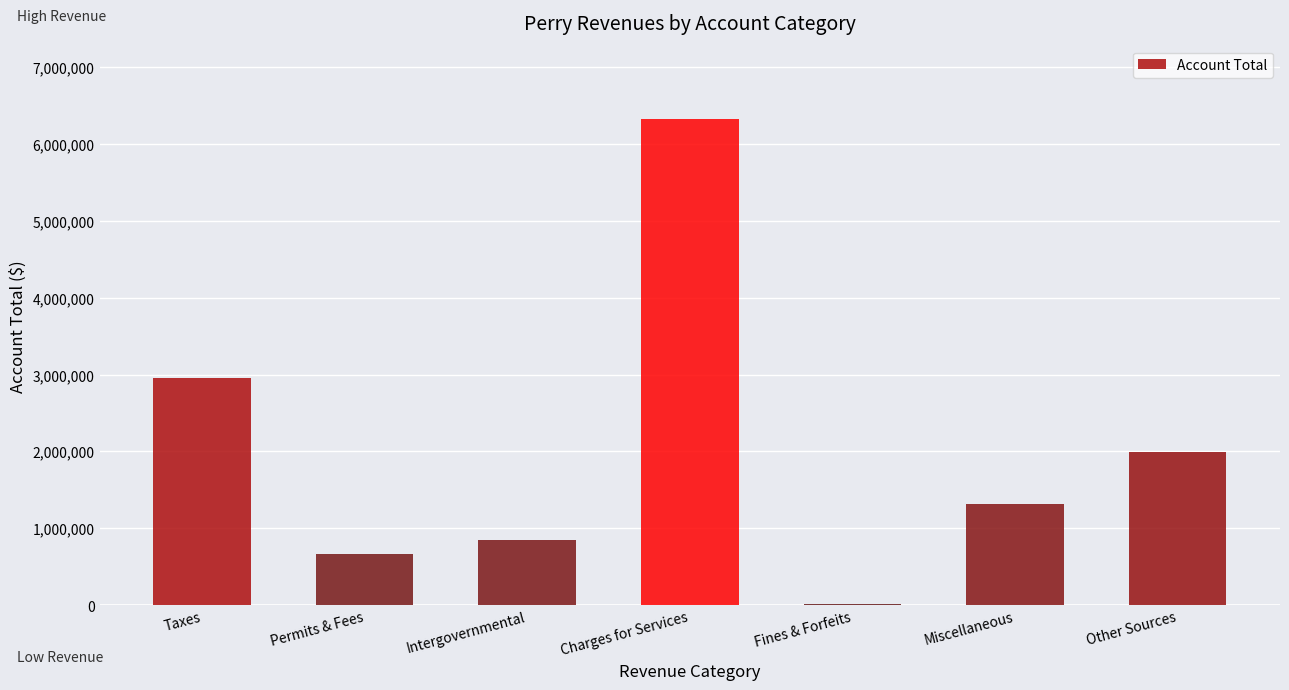

At which label is the value closest to 3173870?

Taxes